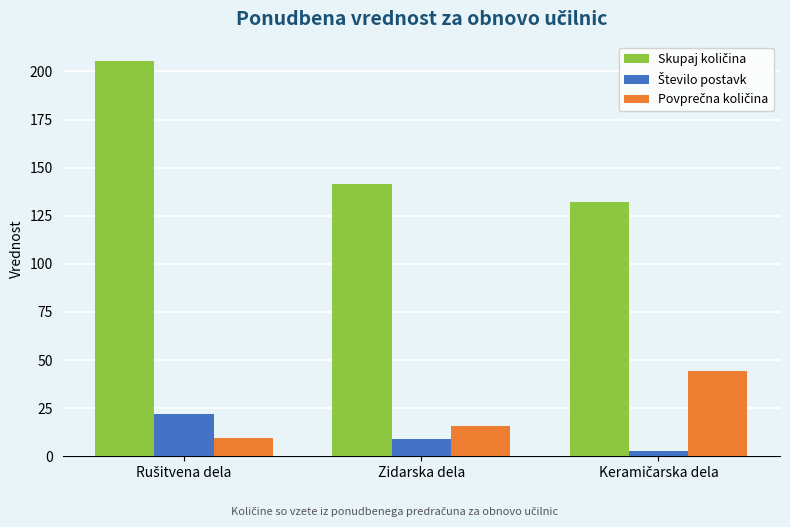

What is the label of the 2nd bar from the left?

Zidarska dela